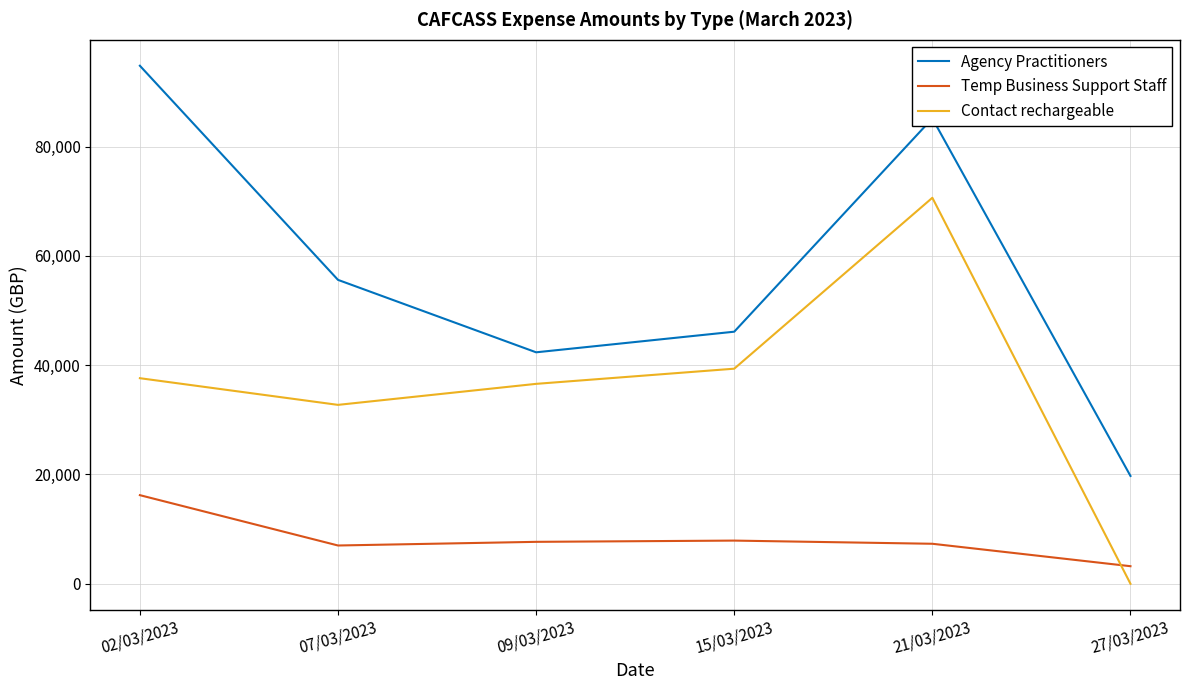

Rank the series by their maximum value, from lowest to highest.

Temp Business Support Staff, Contact rechargeable, Agency Practitioners